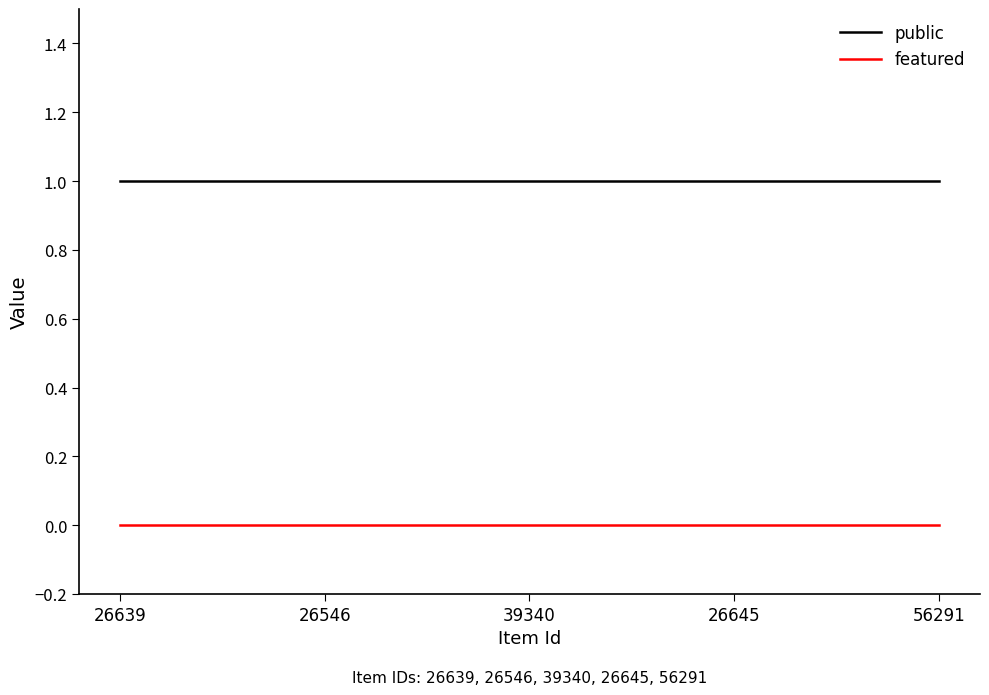

Is the value of public at 56291 greater than the value of featured at 39340?

Yes